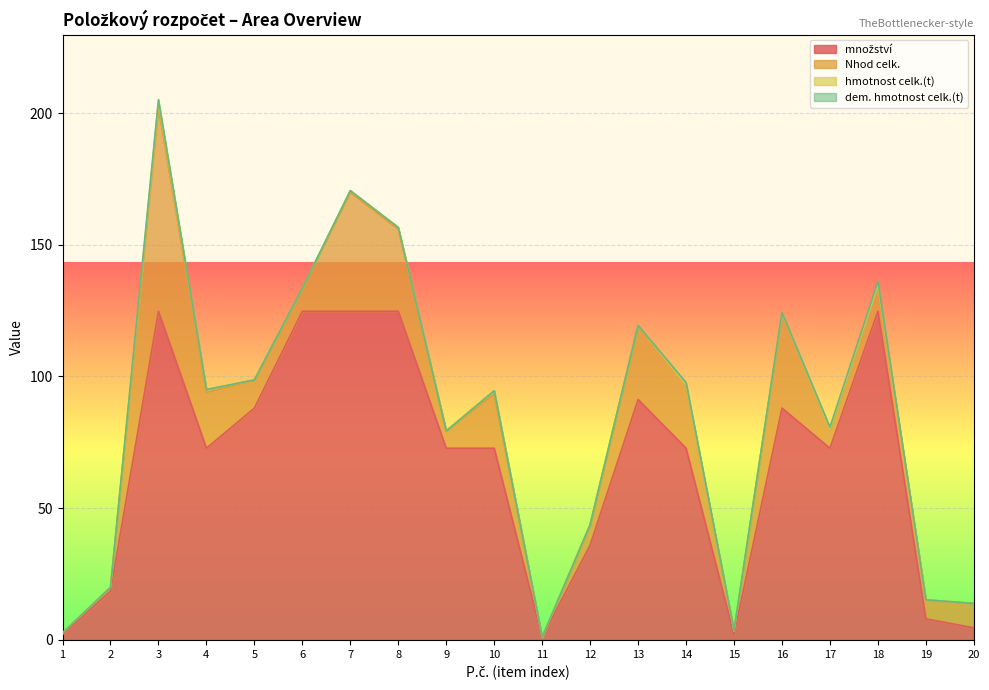

Reading left to right, list all the values displayed in this chart.

množství: 1=2.0	2=18.5	3=124.8	4=72.8	5=88.0	6=124.8	7=124.8	8=124.8	9=72.8	10=72.8	11=1.0	12=36.0	13=91.3	14=72.8	15=2.0	16=88.0	17=72.8	18=124.8	19=8.0	20=4.6
Nhod celk.: 1=0.6	2=1.4	3=77.1	4=21.1	5=10.6	6=8.7	7=45.2	8=31.2	9=6.5	10=20.5	11=0.0	12=7.7	13=28.1	14=24.0	15=1.4	16=36.0	17=7.3	18=10.0	19=7.1	20=9.2
hmotnost celk.(t): 1=0.0	2=0.0	3=2.0	4=1.1	5=0.1	6=0.0	7=0.6	8=0.6	9=0.0	10=1.3	11=0.0	12=0.1	13=0.0	14=0.0	15=0.0	16=0.0	17=0.0	18=0.0	19=0.1	20=0.0
dem. hmotnost celk.(t): 1=0.0	2=0.0	3=1.2	4=0.0	5=0.0	6=0.0	7=0.0	8=0.0	9=0.0	10=0.0	11=0.0	12=0.0	13=0.0	14=0.9	15=0.1	16=0.2	17=0.7	18=1.2	19=0.0	20=0.0